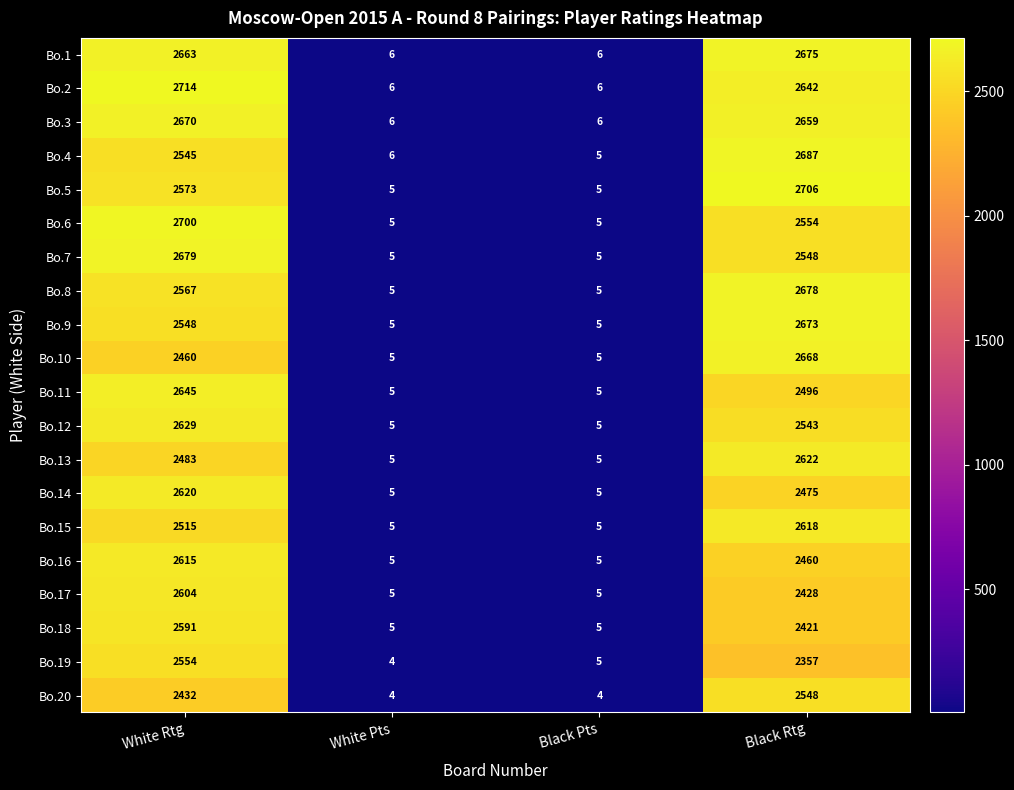

List the series in order of their peak value, lowest first.

Bo.20, Bo.19, Bo.18, Bo.17, Bo.16, Bo.15, Bo.14, Bo.13, Bo.12, Bo.11, Bo.10, Bo.3, Bo.9, Bo.1, Bo.8, Bo.7, Bo.4, Bo.6, Bo.5, Bo.2